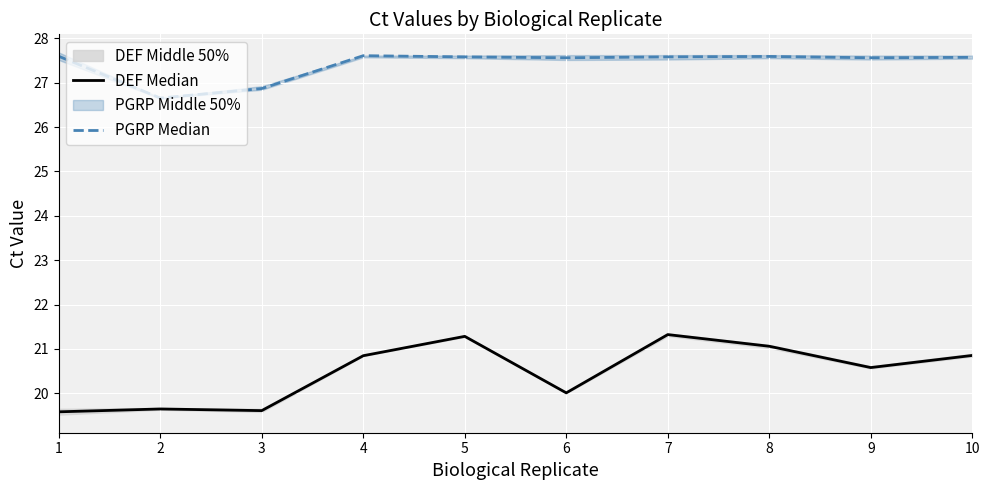

At 4, list the series in order from largest to smallest.

PGRP Median, DEF Median